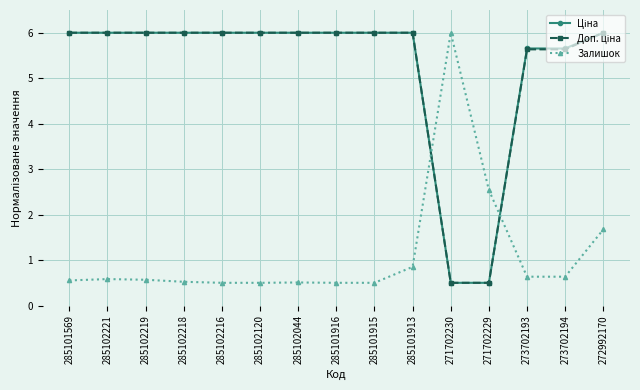

At how many categories does at least one series exceed 1?

15